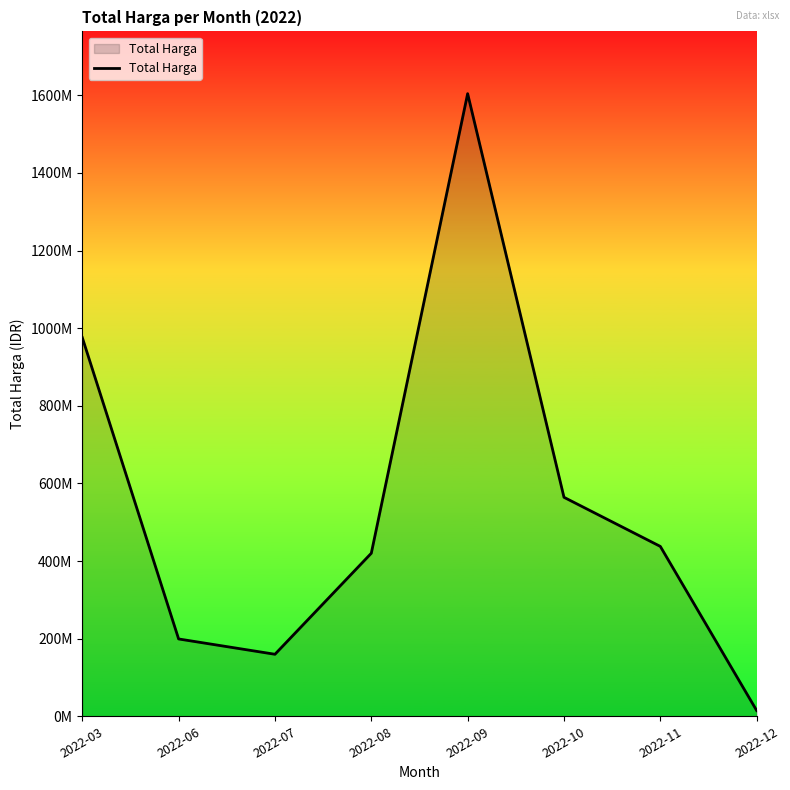

Where is the first local maximum?

2022-09